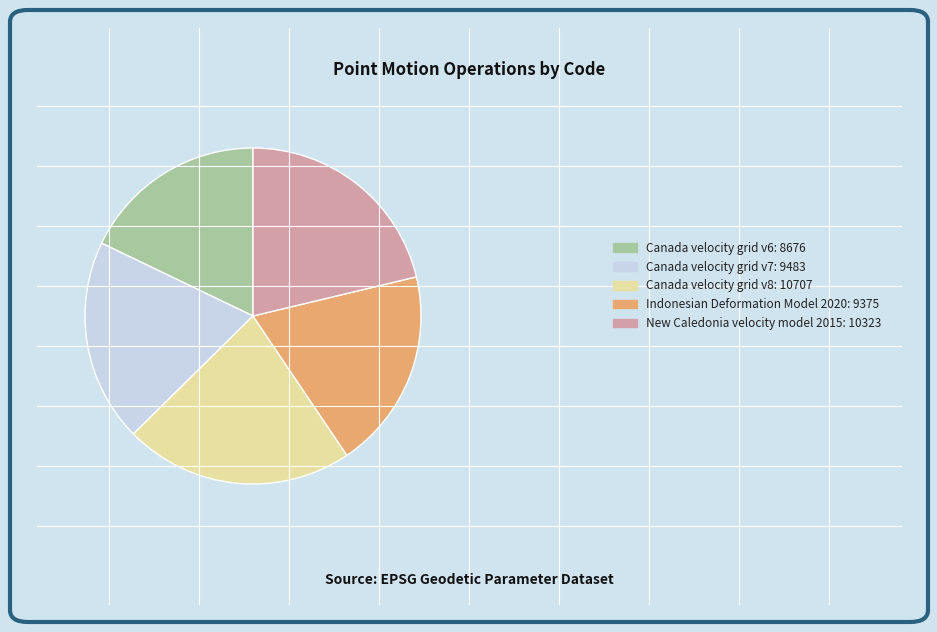

Which slice is the largest?

Canada velocity grid v8